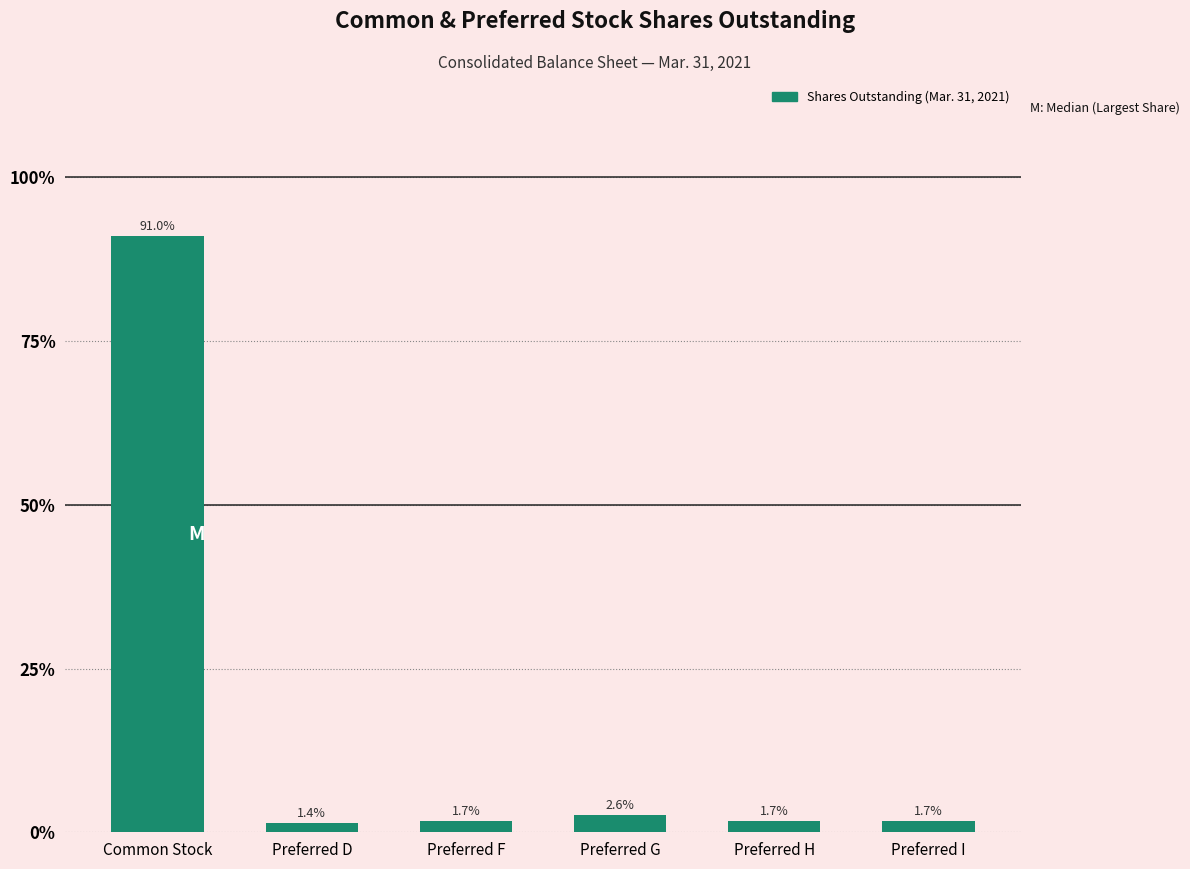

Reading left to right, extract all data points from this chart.

Common Stock=91.0	Preferred D=1.4	Preferred F=1.7	Preferred G=2.6	Preferred H=1.7	Preferred I=1.7